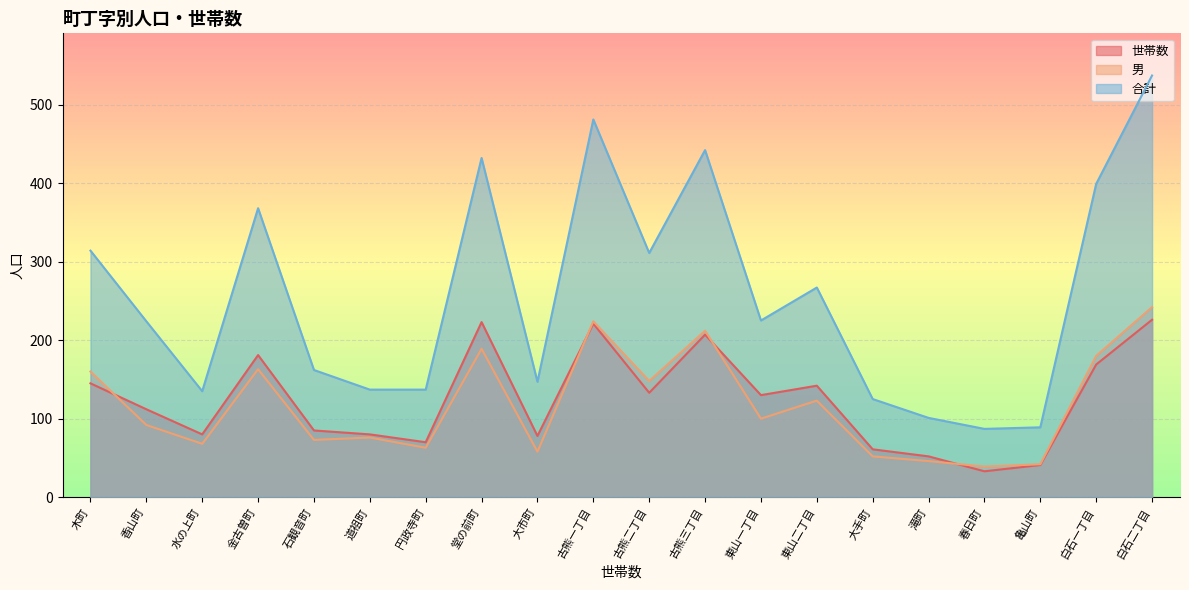

How many distinct data groups are displayed?

3